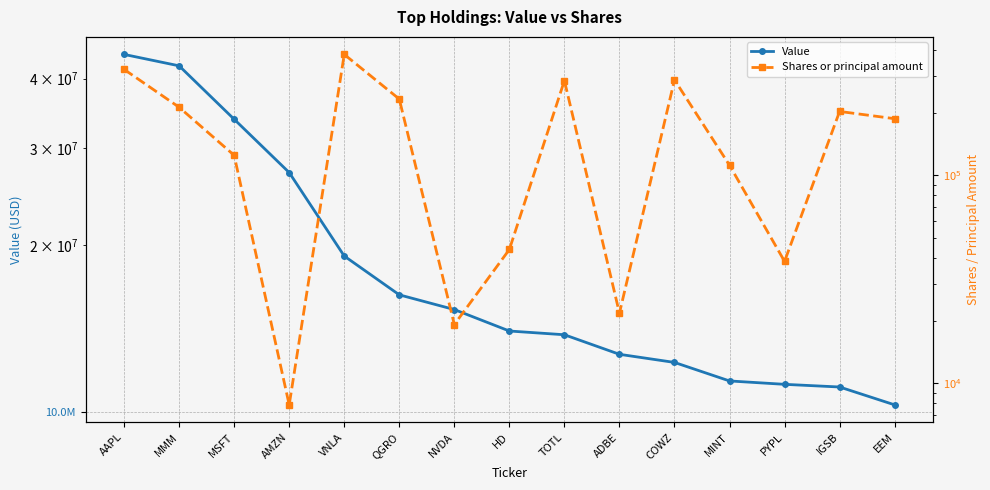

True or false: Shares or principal amount has more than 0 interior local peaks.

True